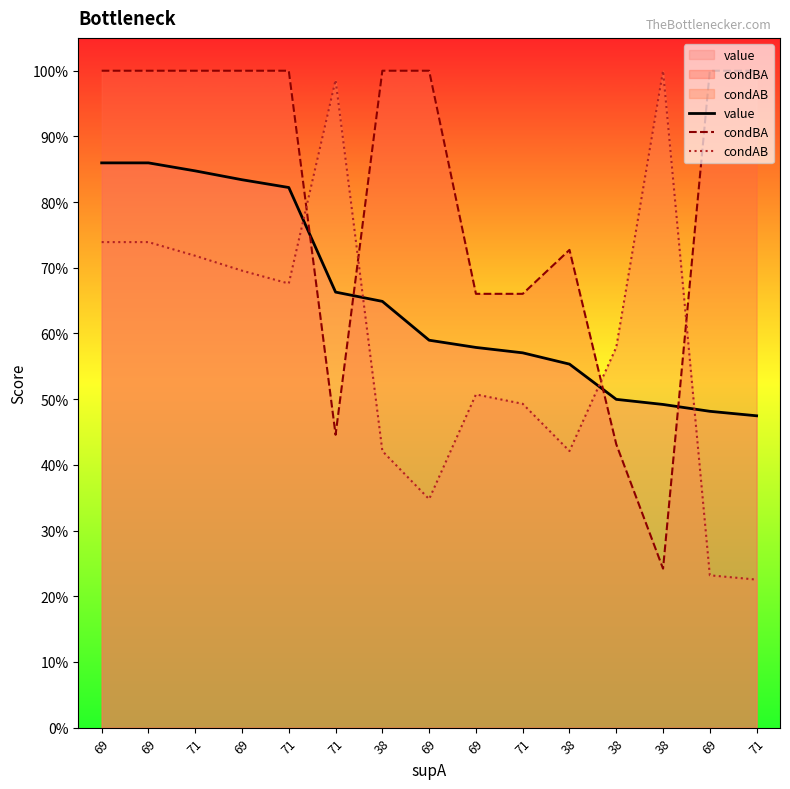

What is the difference between the maximum and minimum values in the value series?

0.4